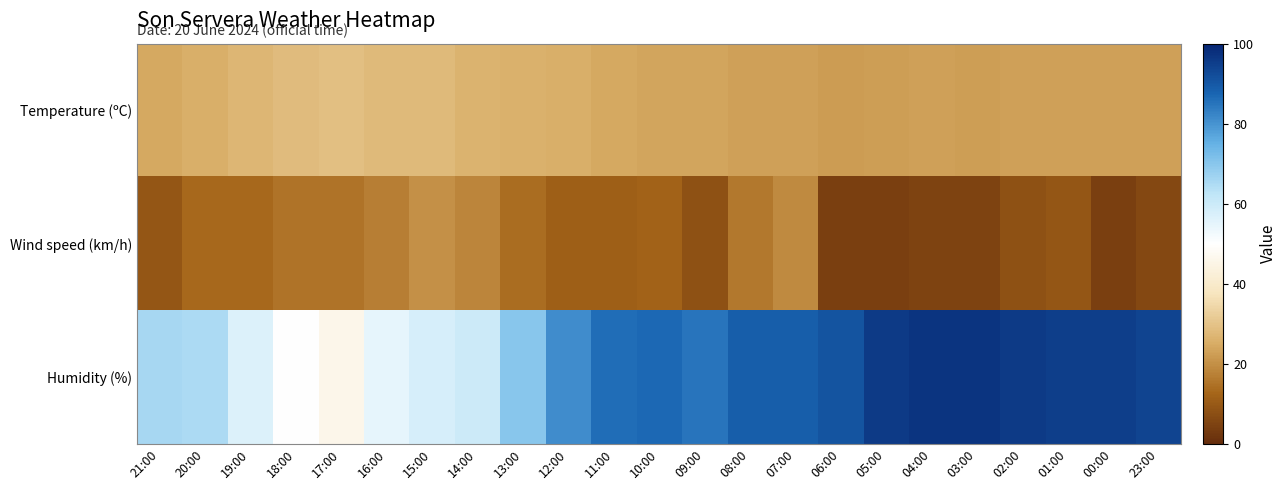

Rank the series by their maximum value, from highest to lowest.

Humidity (%), Temperature (ºC), Wind speed (km/h)